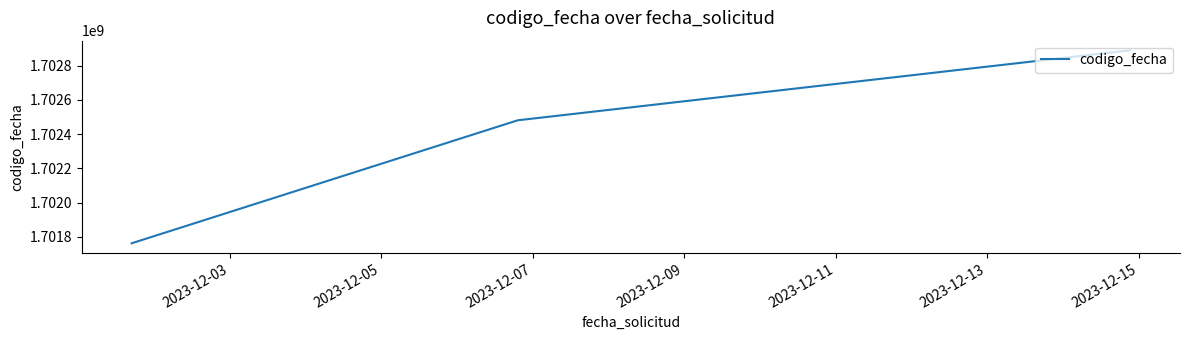

What is the average value?

1702377088